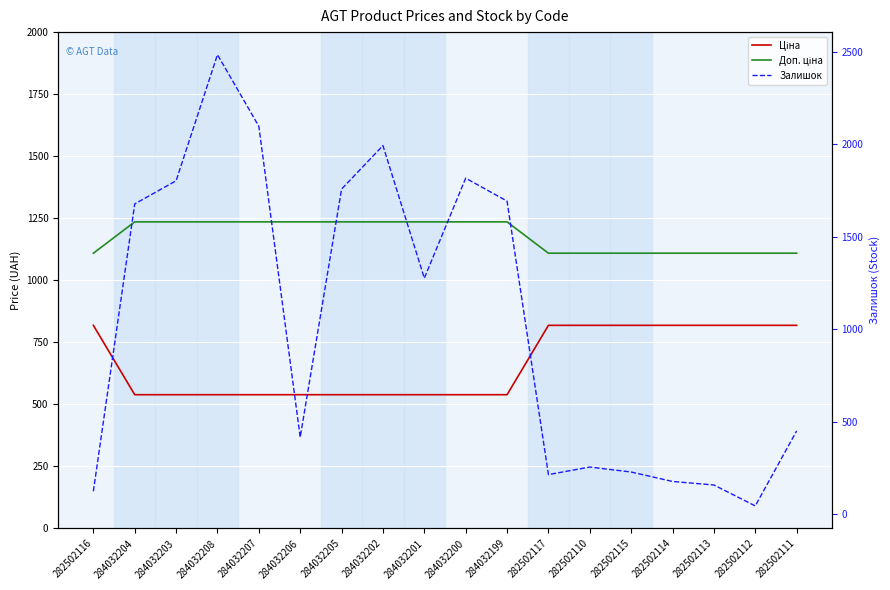

How many lines are shown in the chart?

3